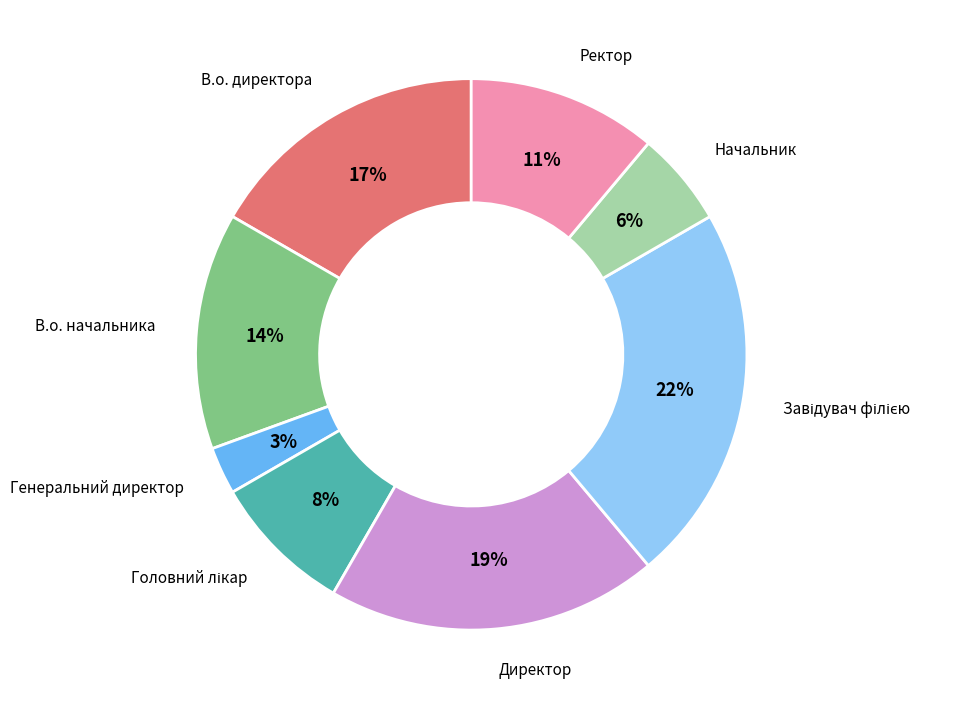

Does any single category account for the majority?

No